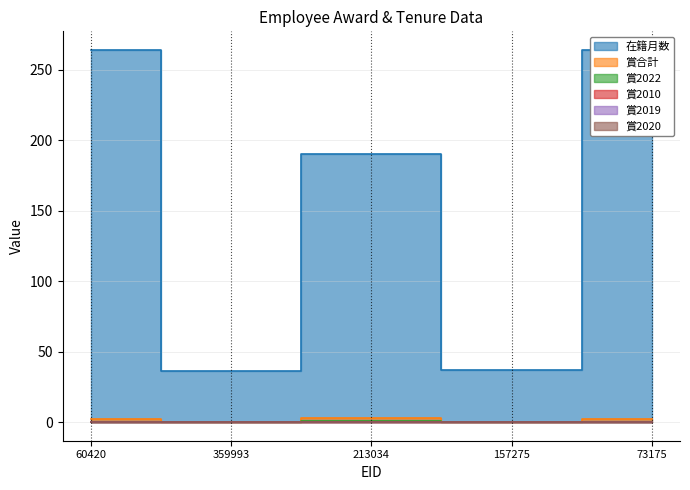

What position from the right is 359993?

4